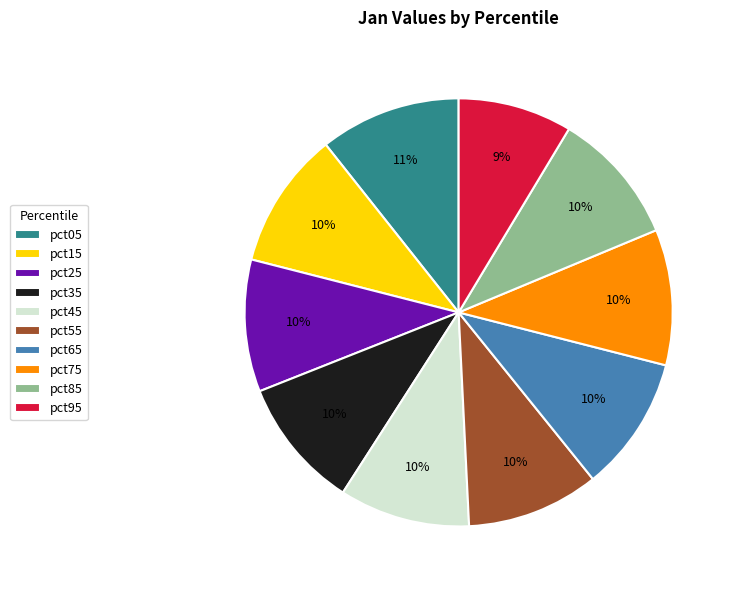

The pct55 slice represents 15% of the pie. True or false?

False